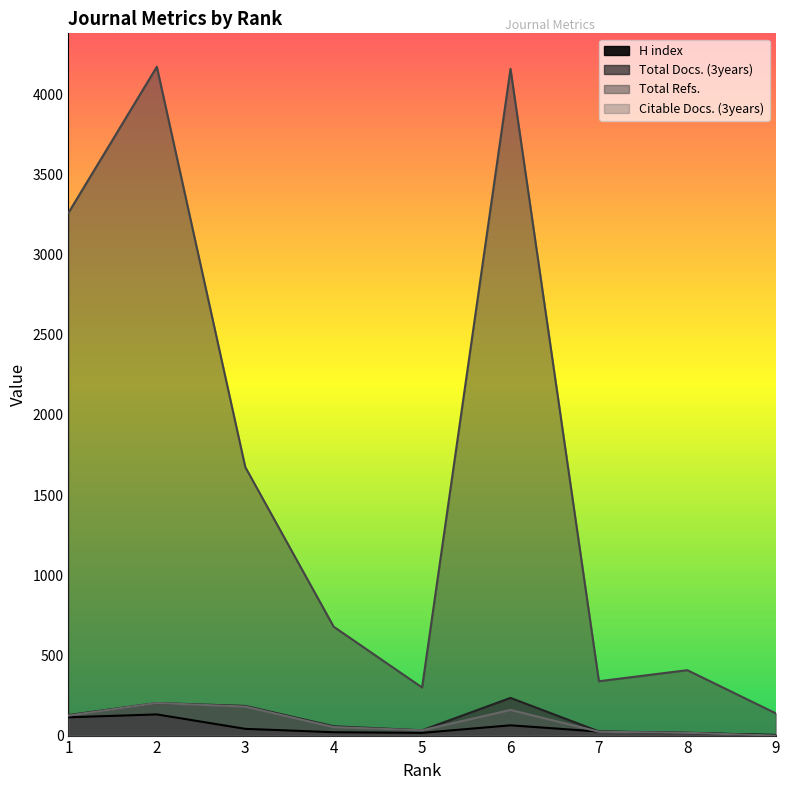

How many interior local peaks does the Total Refs. series have?

3